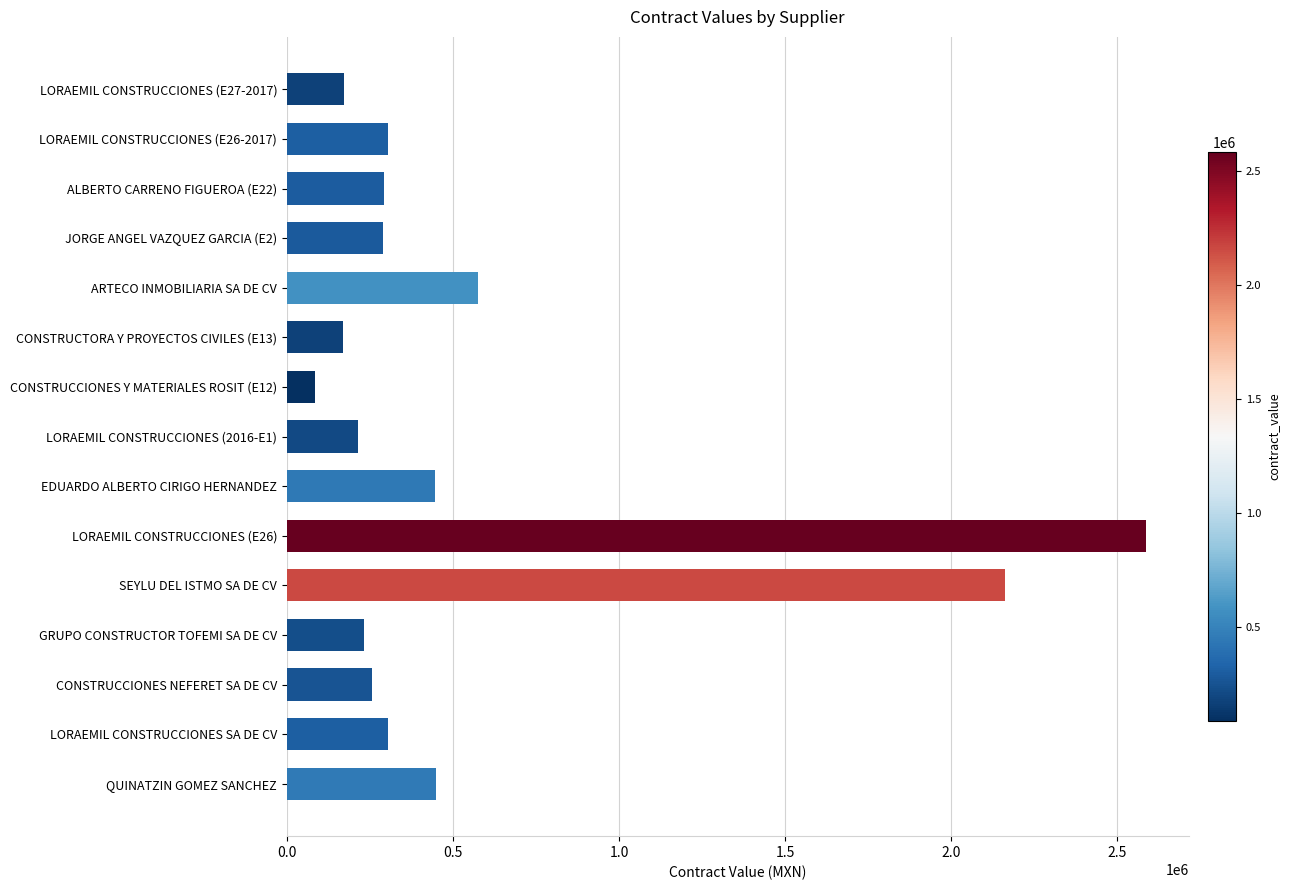

Is it true that the value at QUINATZIN GOMEZ SANCHEZ is 300562.0?

False